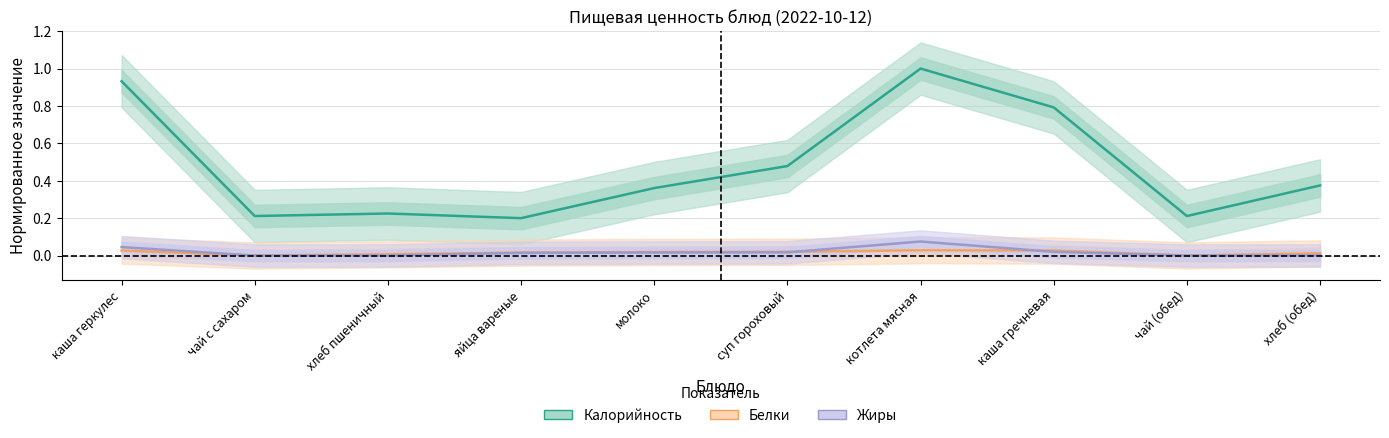

At which category is the sum across all series the highest?

котлета мясная